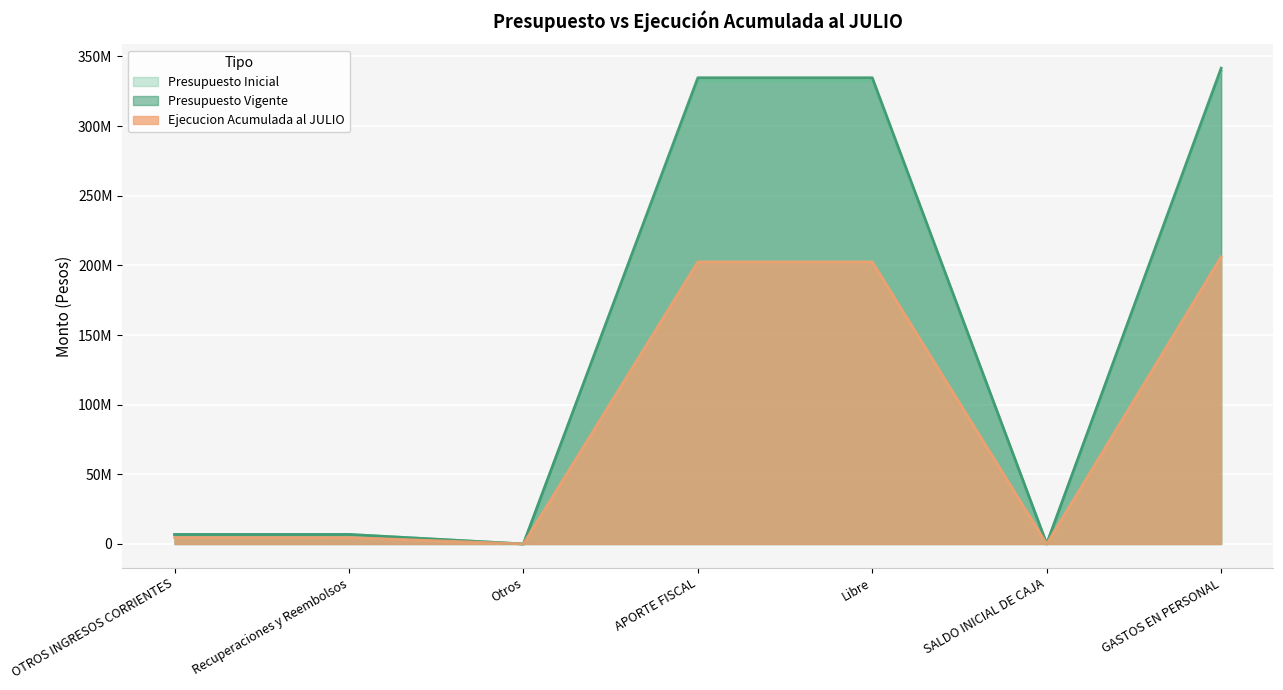

True or false: Presupuesto Vigente and Ejecucion Acumulada al JULIO intersect in this chart.

True